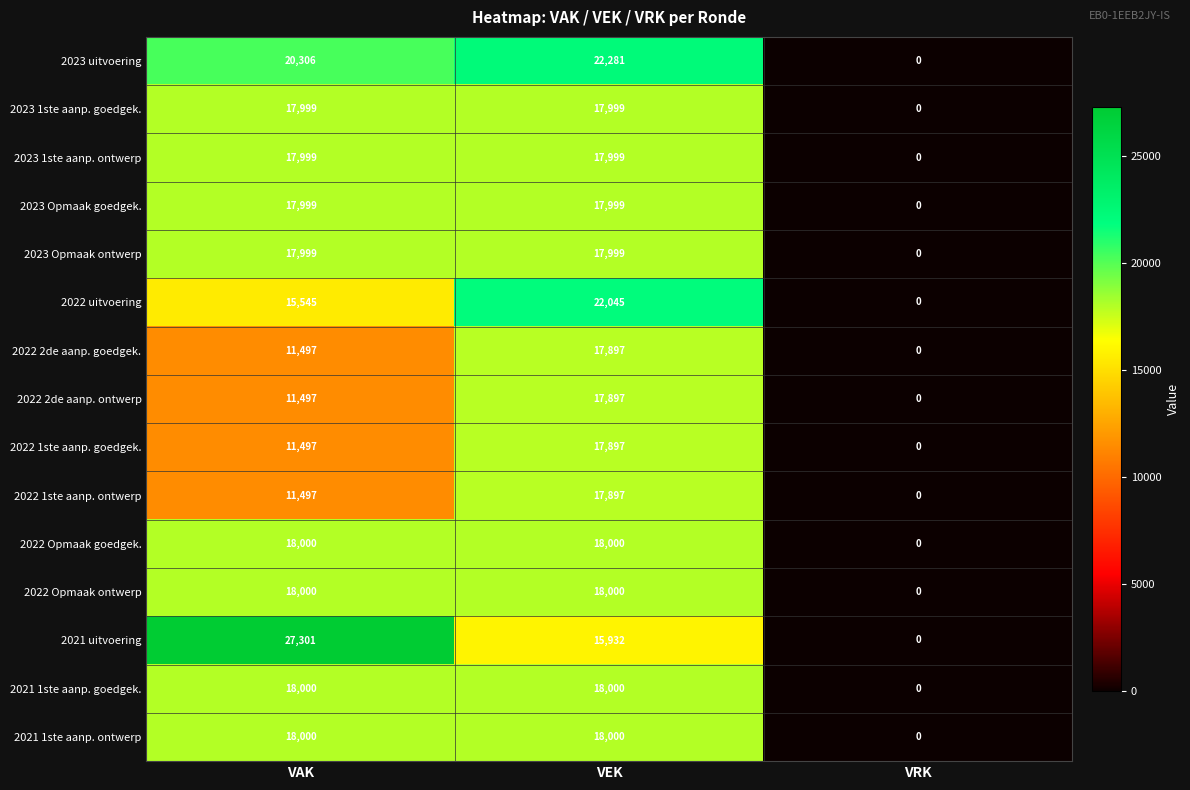

At which category does the chart reach its minimum across all series?

VRK